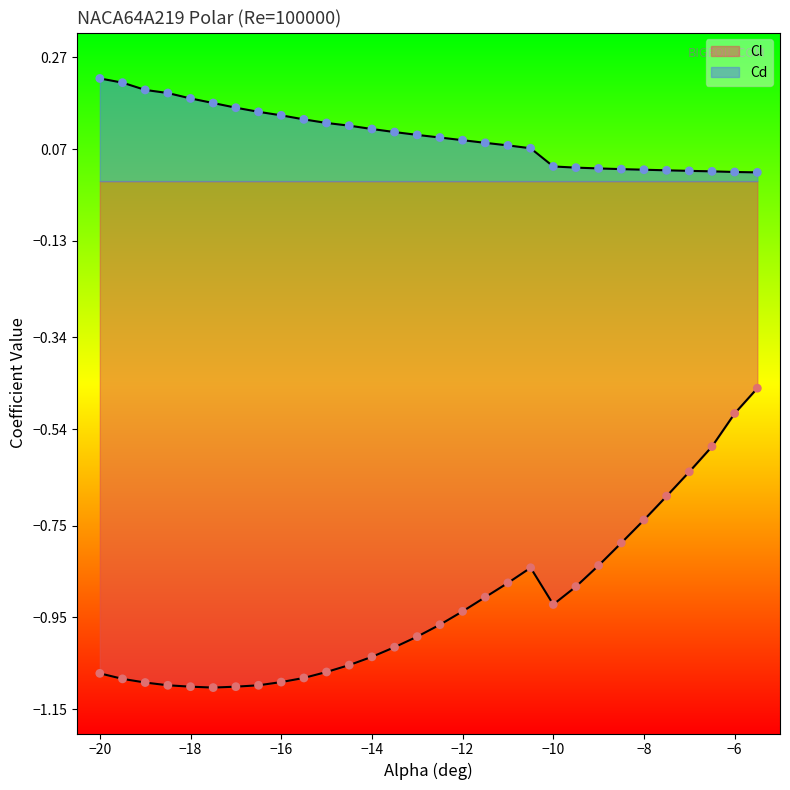

How many lines are shown in the chart?

2